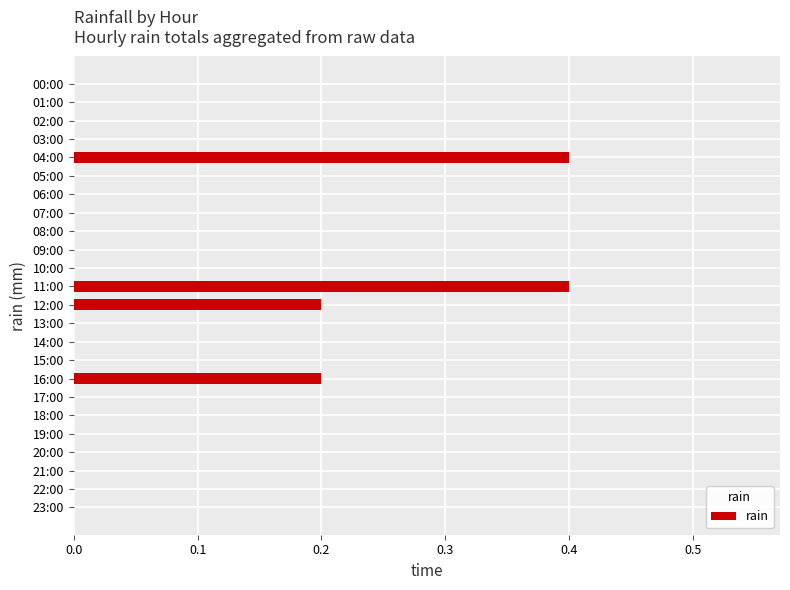

True or false: the data shows -0.2 at 10:00.

False